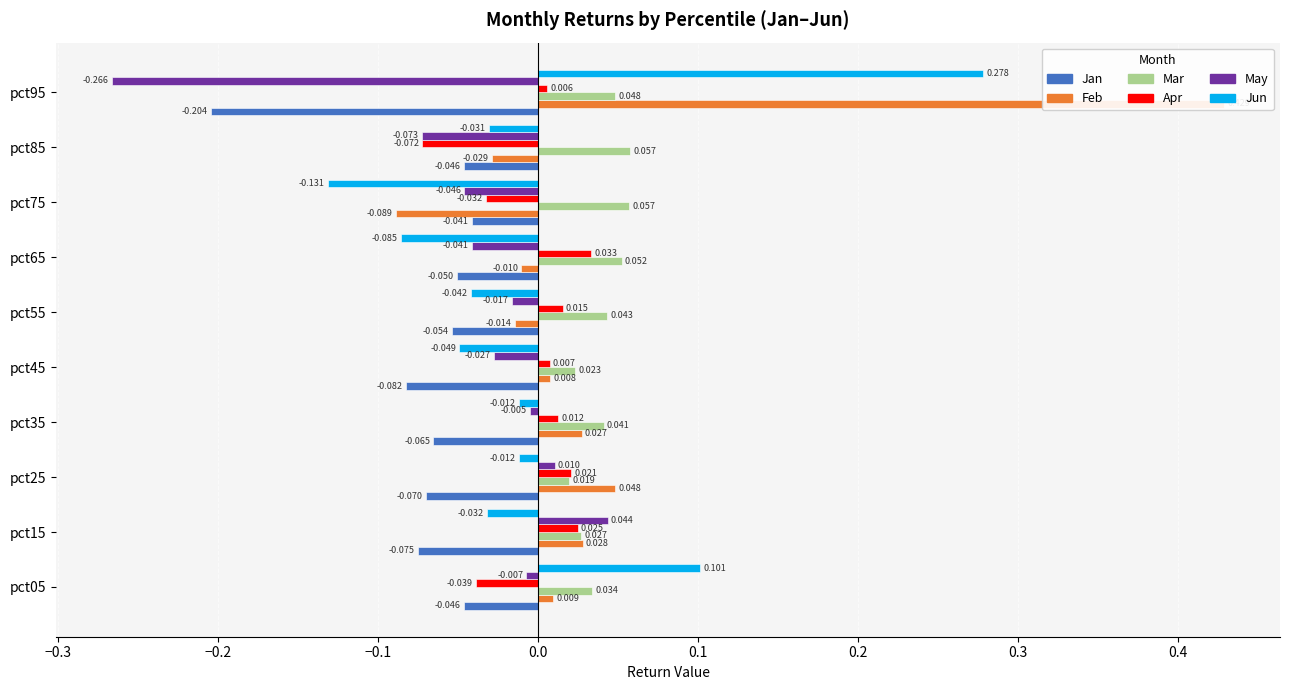

How many values in the Jun series exceed 0?

2